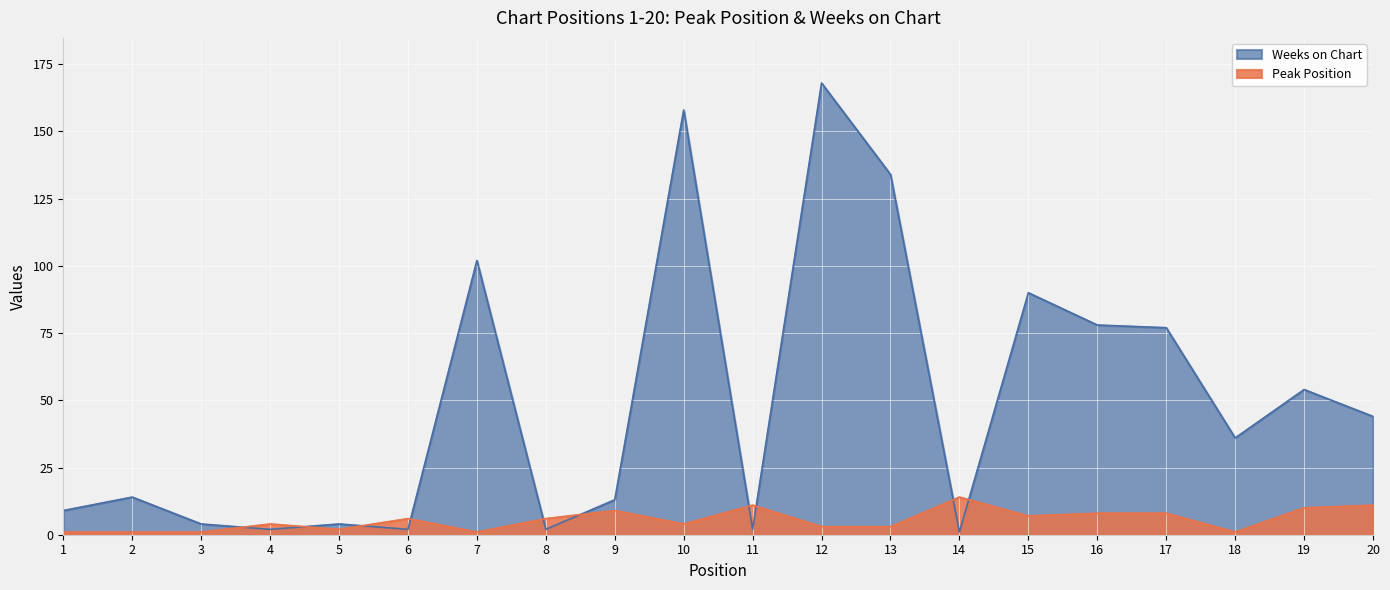

What is the value of the Weeks on Chart point at the 13th from the left?

134